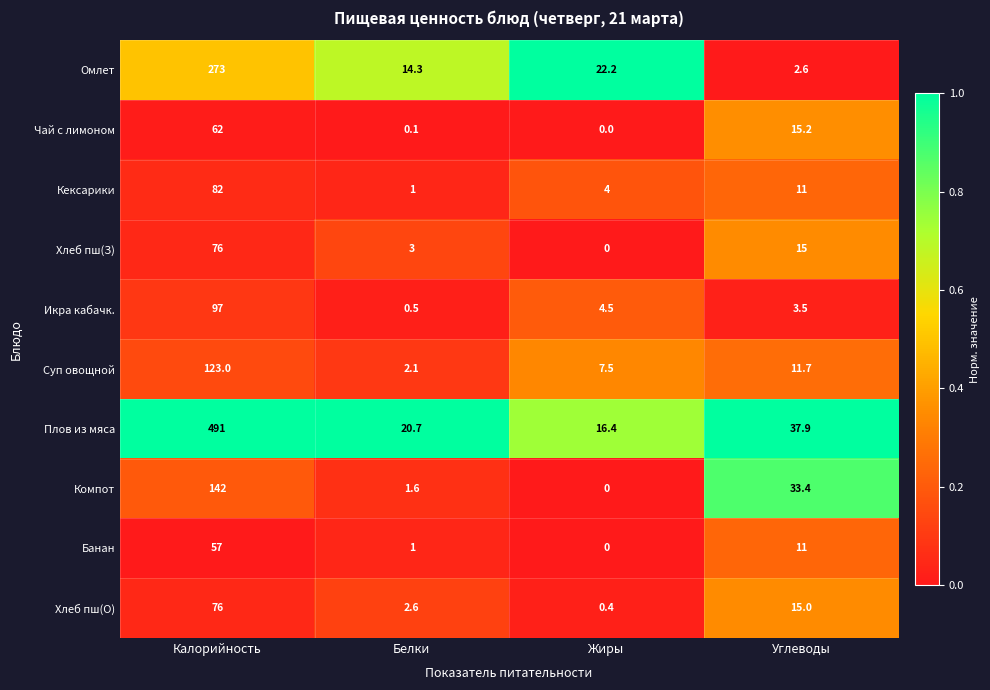

What is the greatest value displayed?

491.0